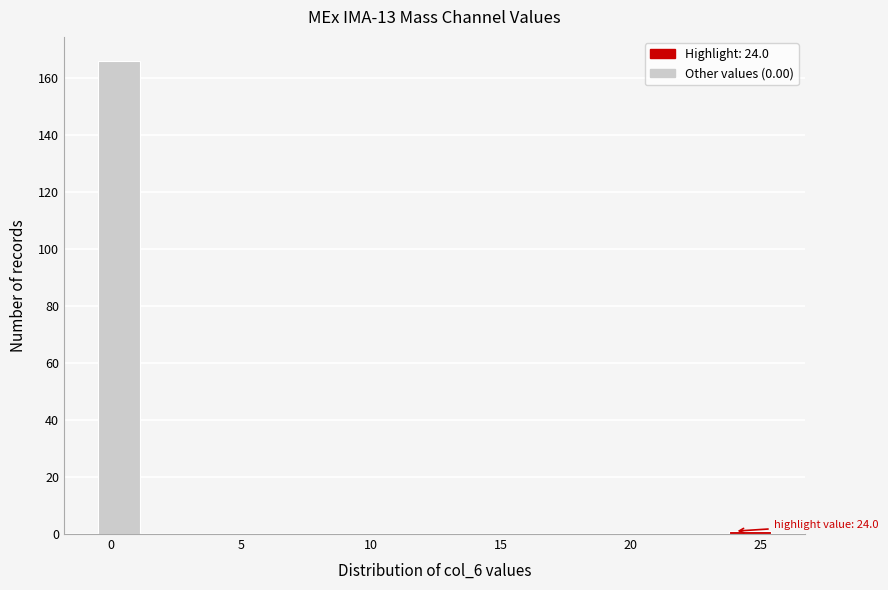

Read against the x-axis, roughly where is the centre of the tallest bar?

0.5